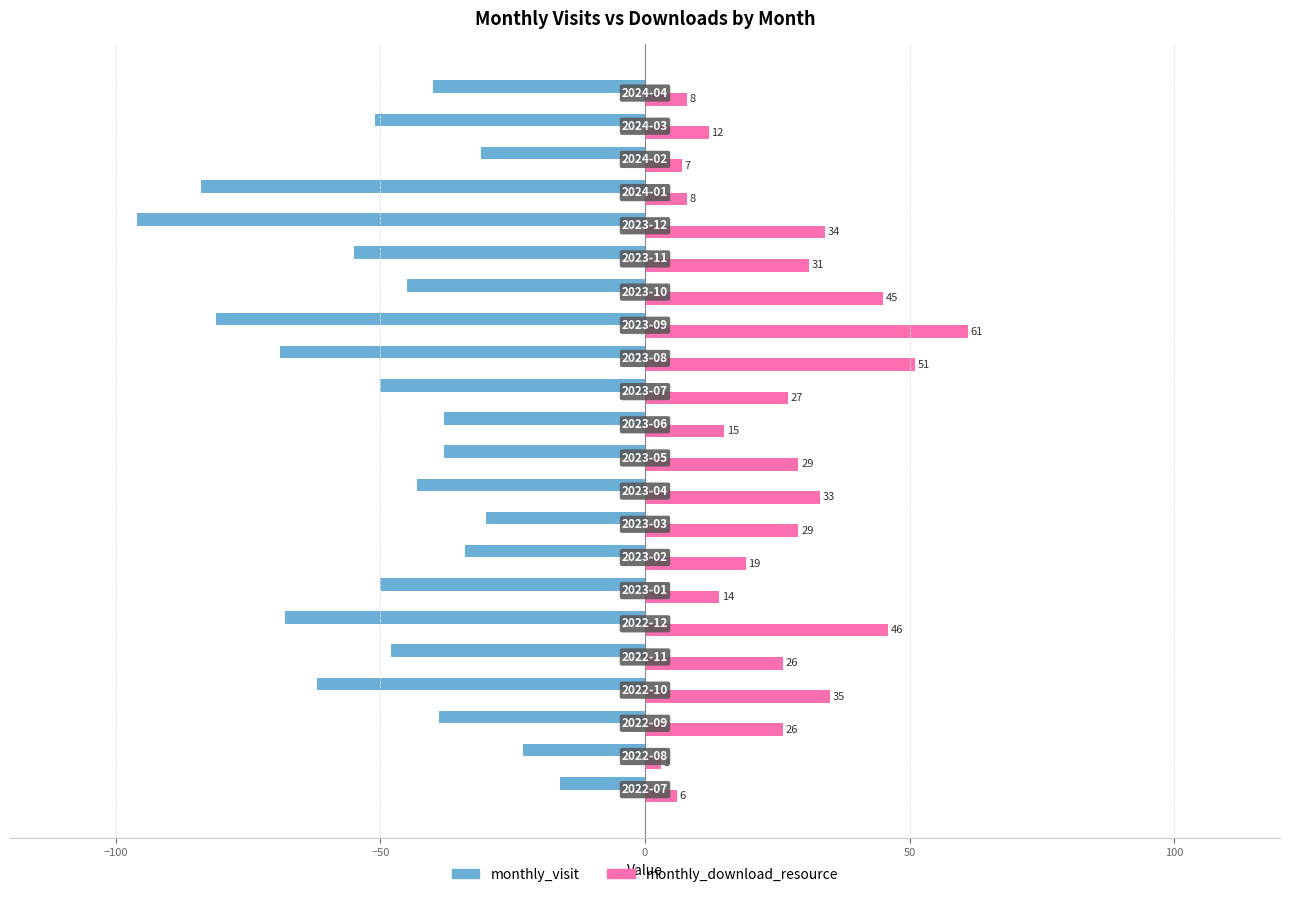

Which series has the largest range (max minus min)?

monthly_visit